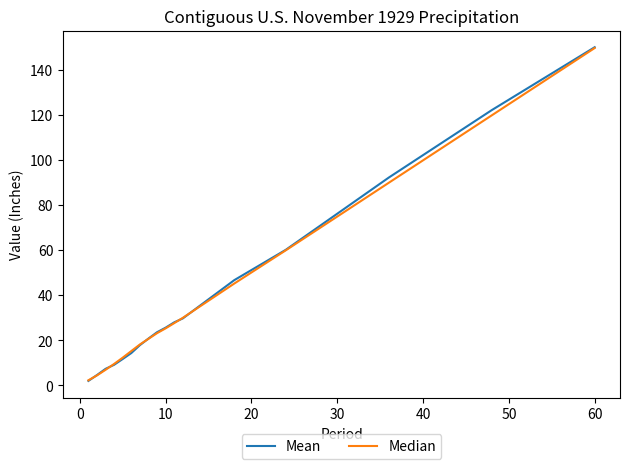

What are all the series names shown in the legend?

Mean, Median